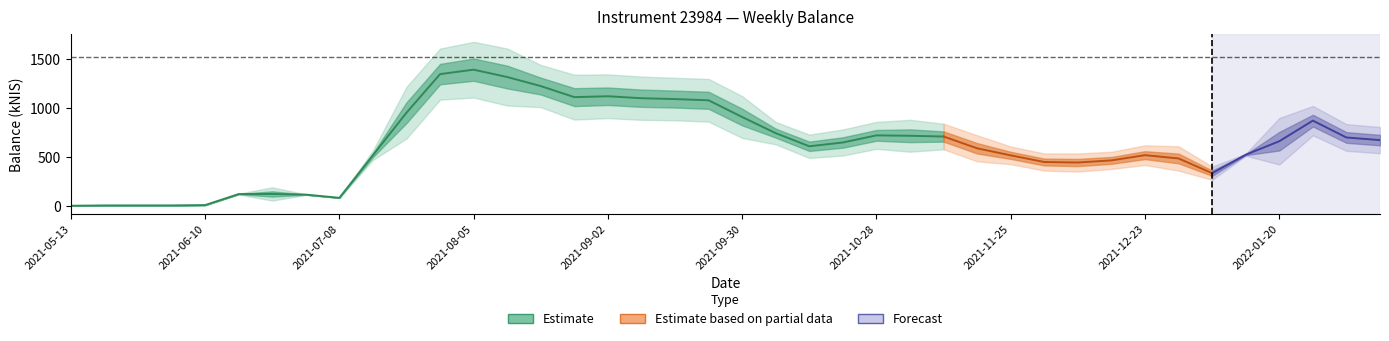

Is it true that the value at 2021-05-27 is 10.1?

True